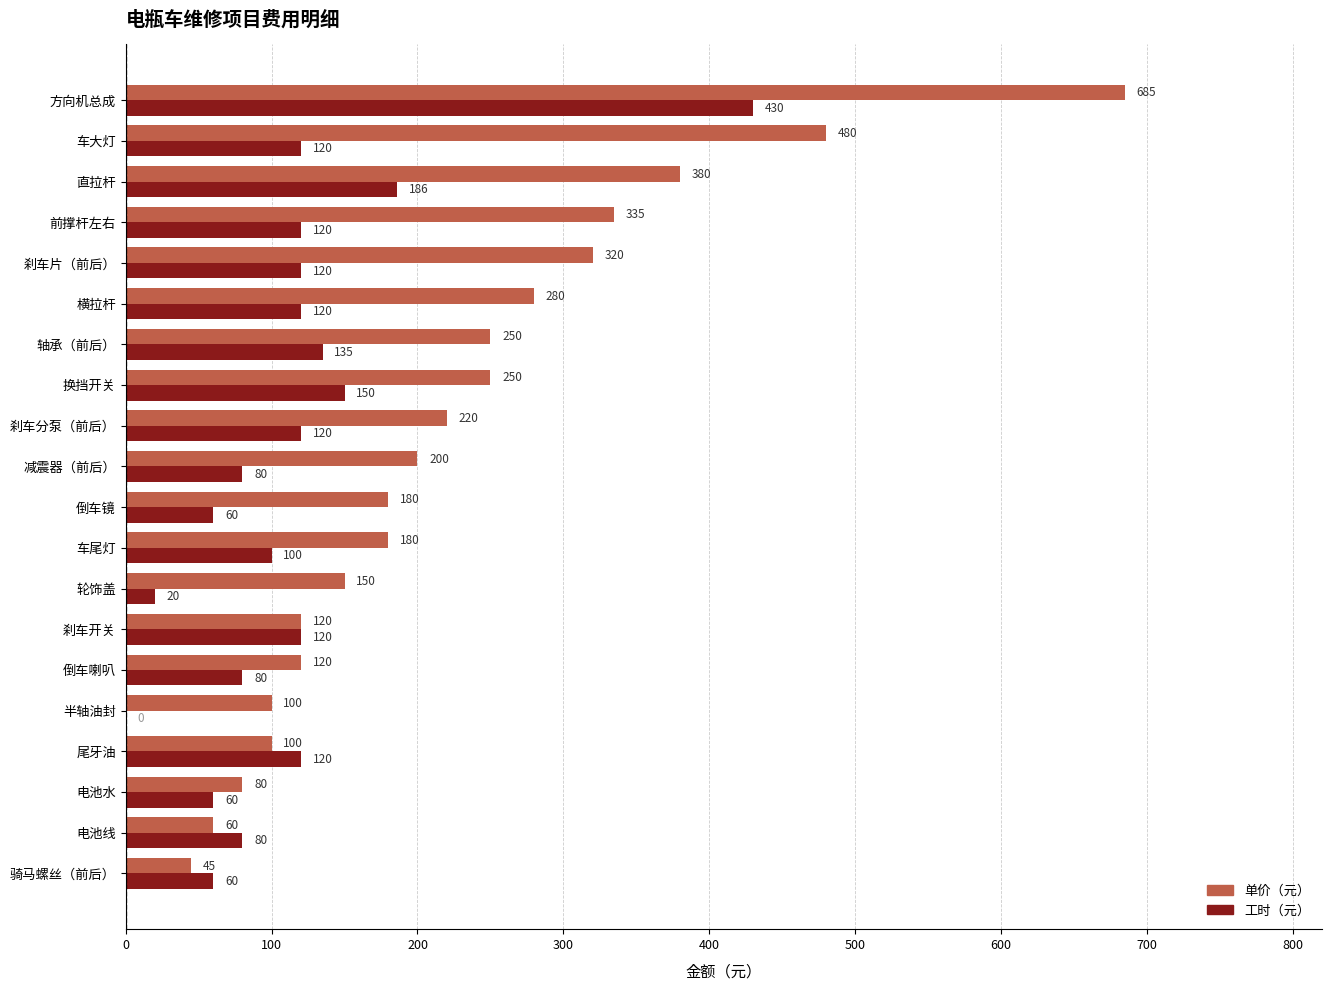

Is the value of 单价（元） at 直拉杆 greater than the value of 工时（元） at 换挡开关?

Yes